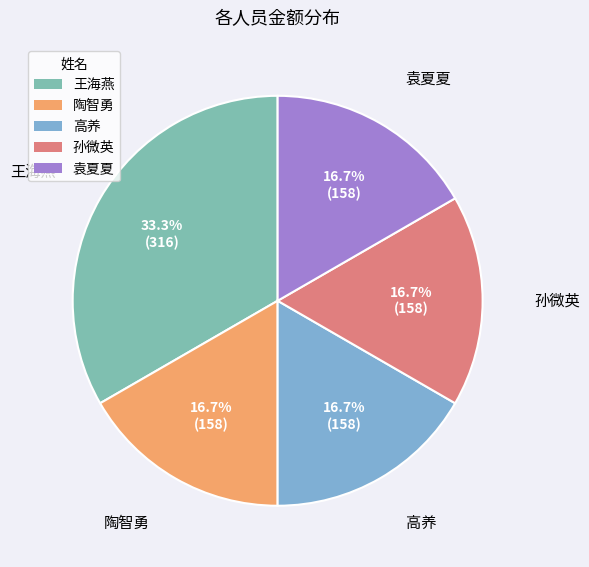

The 陶智勇 slice represents 17% of the pie. True or false?

True